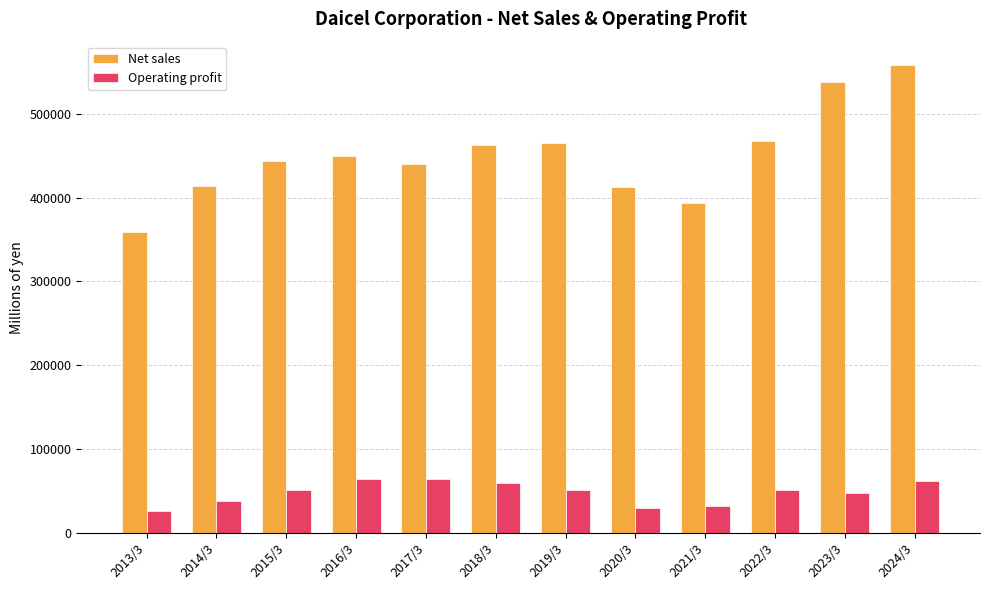

Which series has the widest spread of values?

Net sales